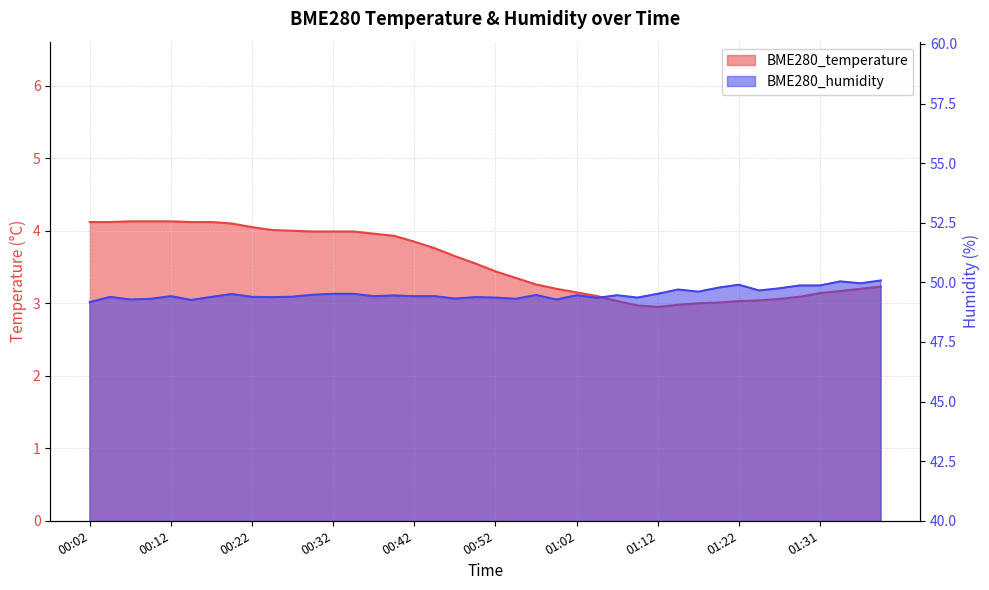

What is the highest value of the BME280_humidity series?

50.1